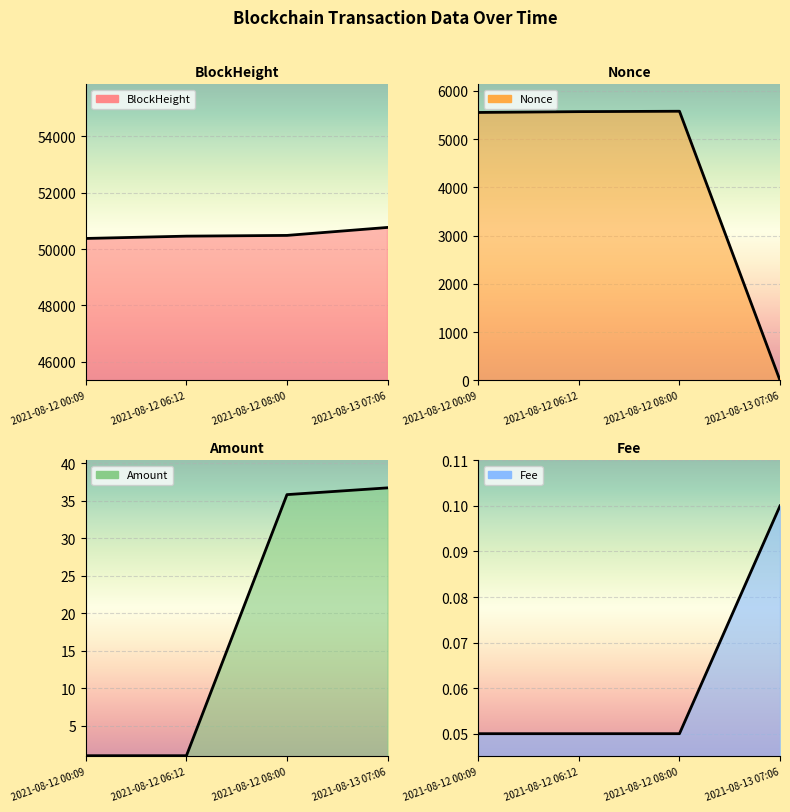

The value of Amount at 2021-08-13 07:06 is 36.7. True or false?

True